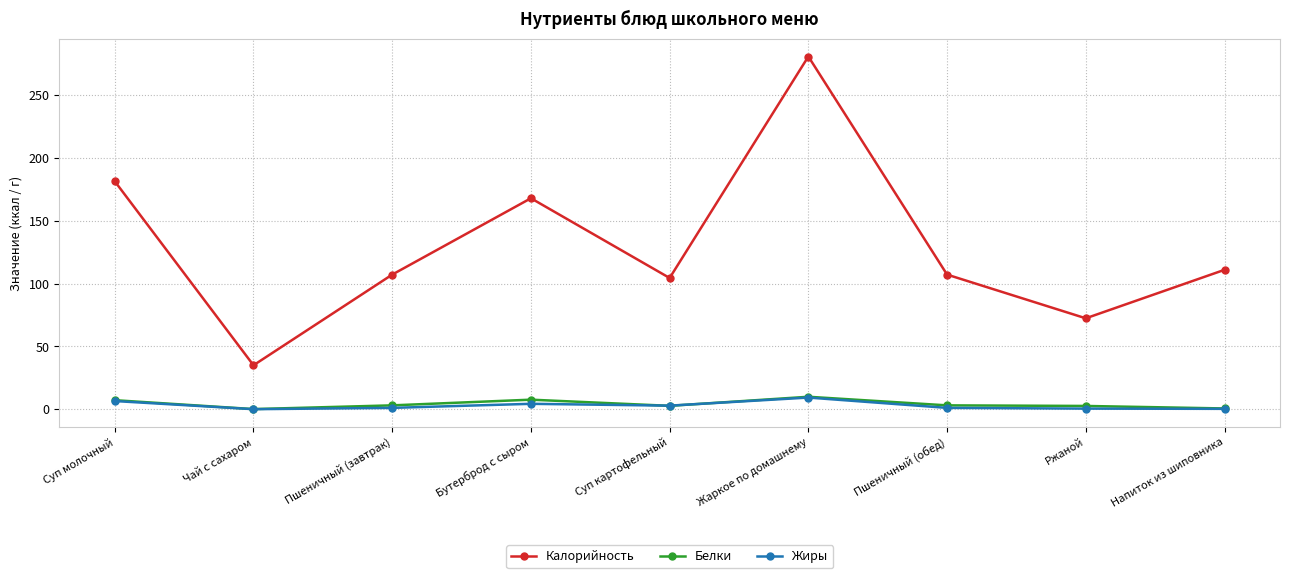

What is the label of the 9th point from the left?

Напиток из шиповника